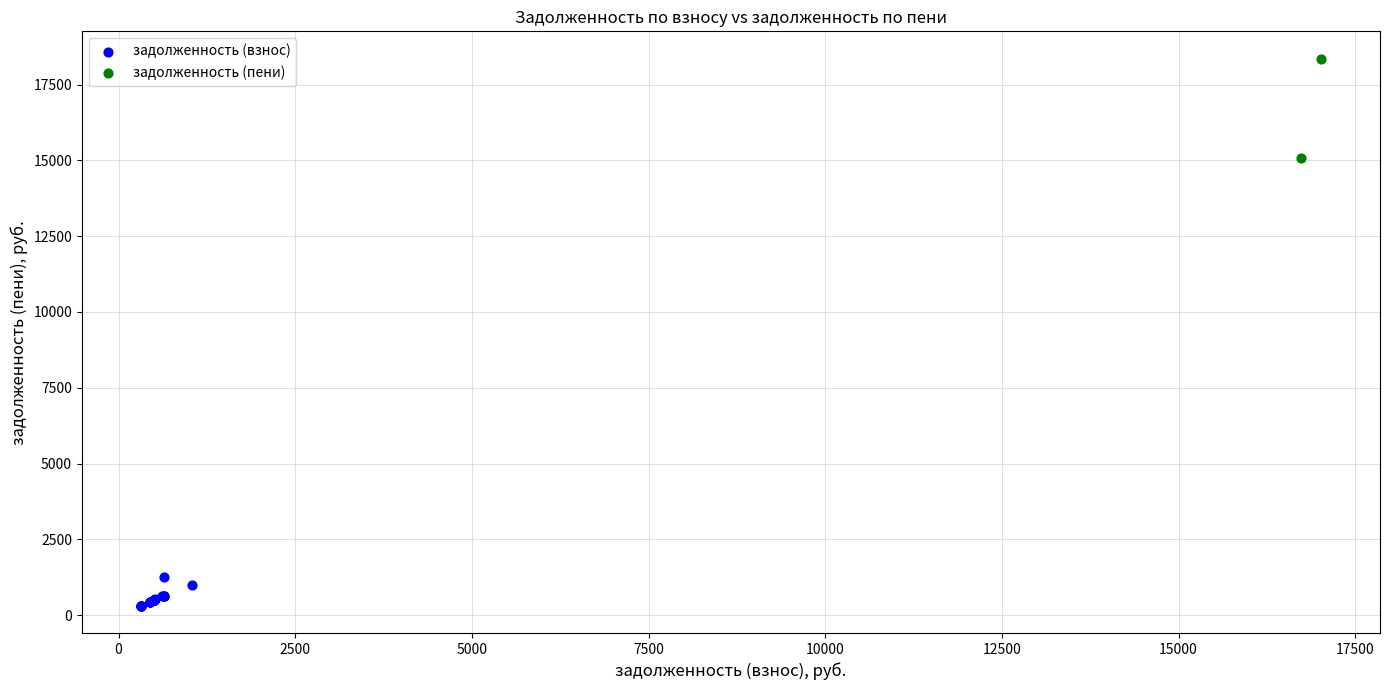

Which series contains the lowest Y value?

задолженность (взнос)